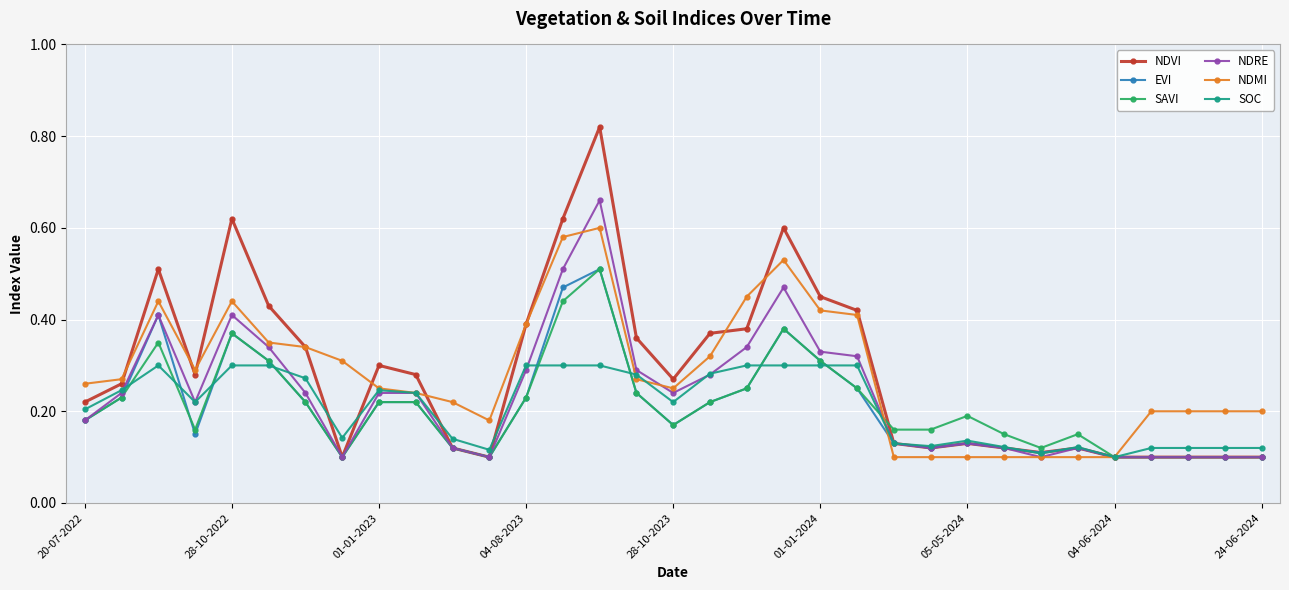

How many NDMI values are between 0 and 1?

33